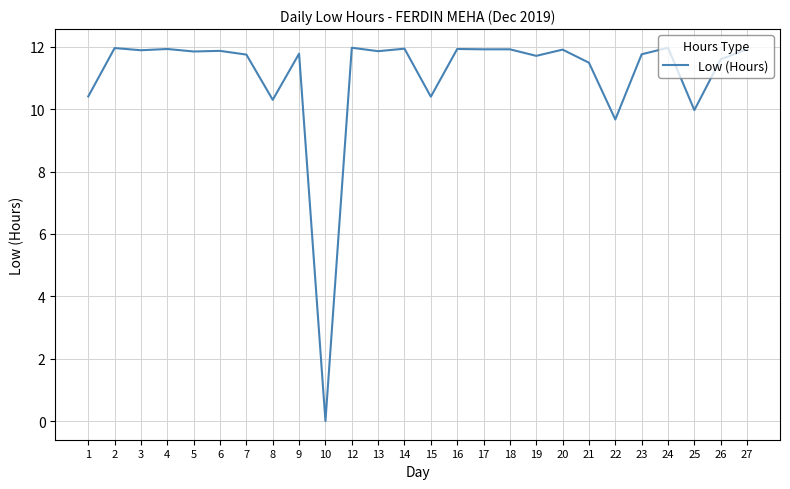

What is the difference between the values at 26 and 25?

1.6